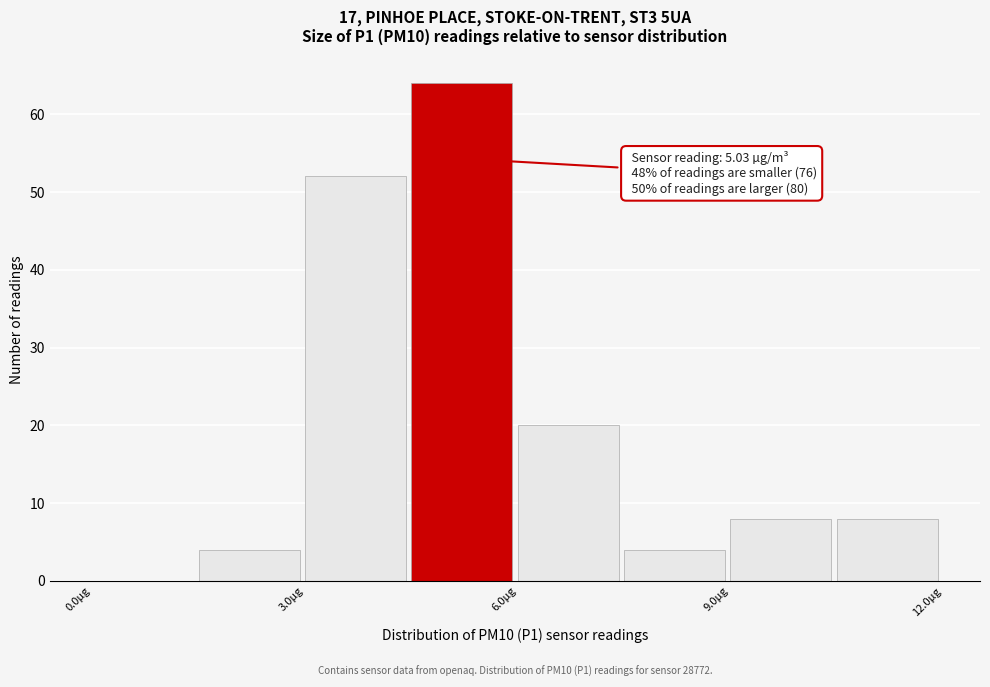

Read against the x-axis, roughly where is the centre of the tallest bar?

5.0